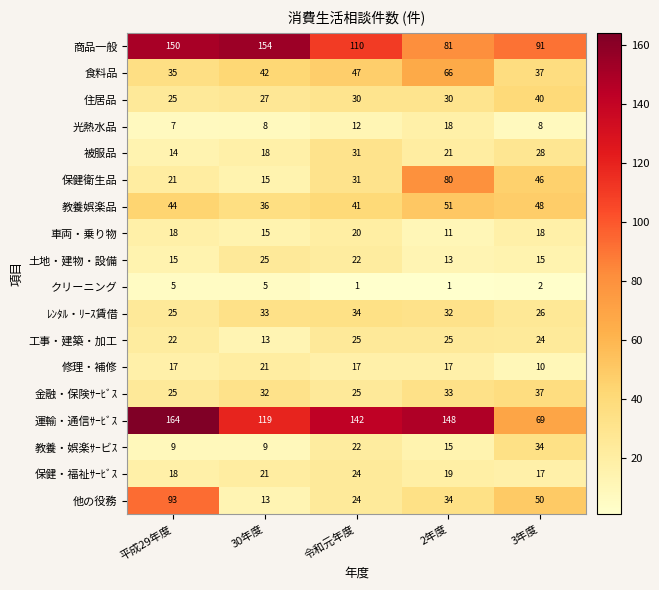

What is the maximum value shown in the chart?

164